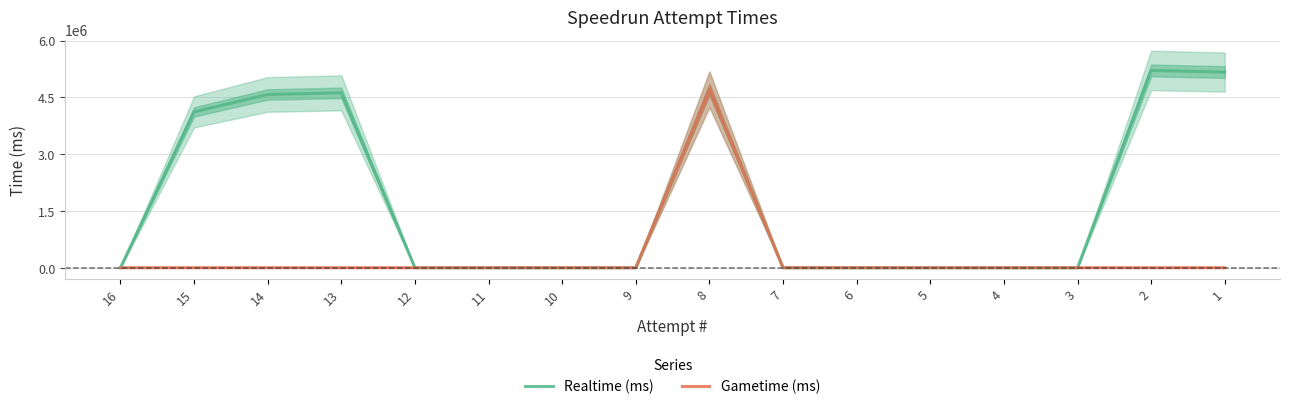

Which series changed the most between 7 and 4?

Realtime (ms)